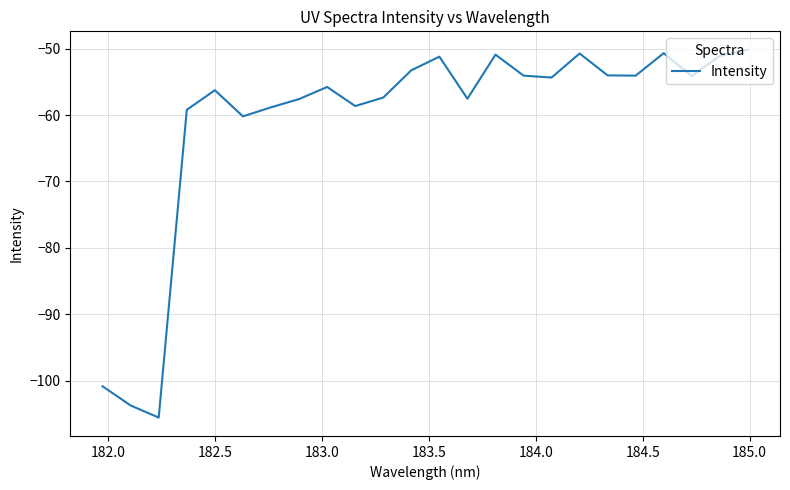

What is the greatest value displayed?

-50.2